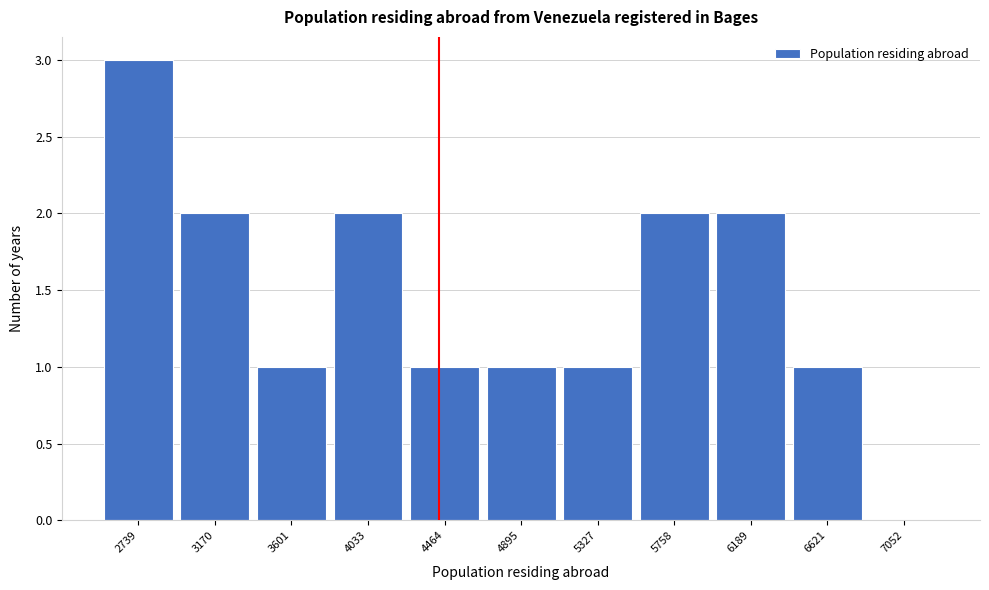

Reading left to right, extract all data points from this chart.

2739=3	3170=2	3601=1	4033=2	4464=1	4895=1	5327=1	5758=2	6189=2	6621=1	7052=0